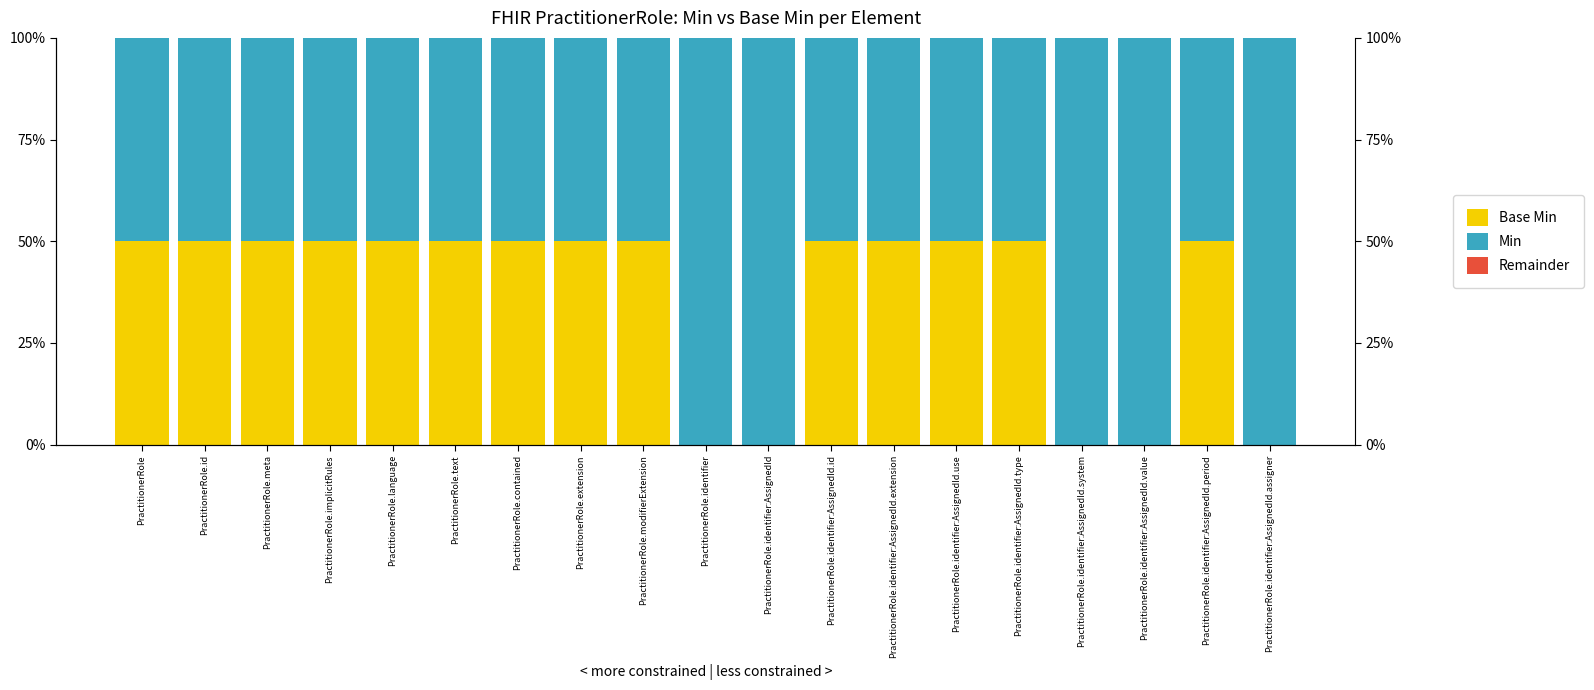

Is it true that Base Min equals 0.5 at PractitionerRole.implicitRules?

True